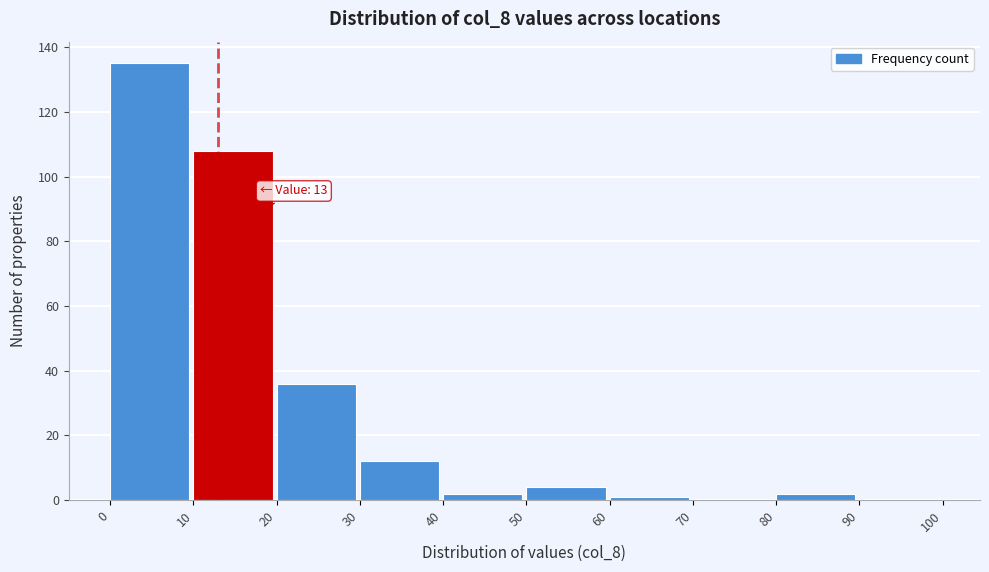

Over which range of the x-axis is the bar tallest?

0 to 10